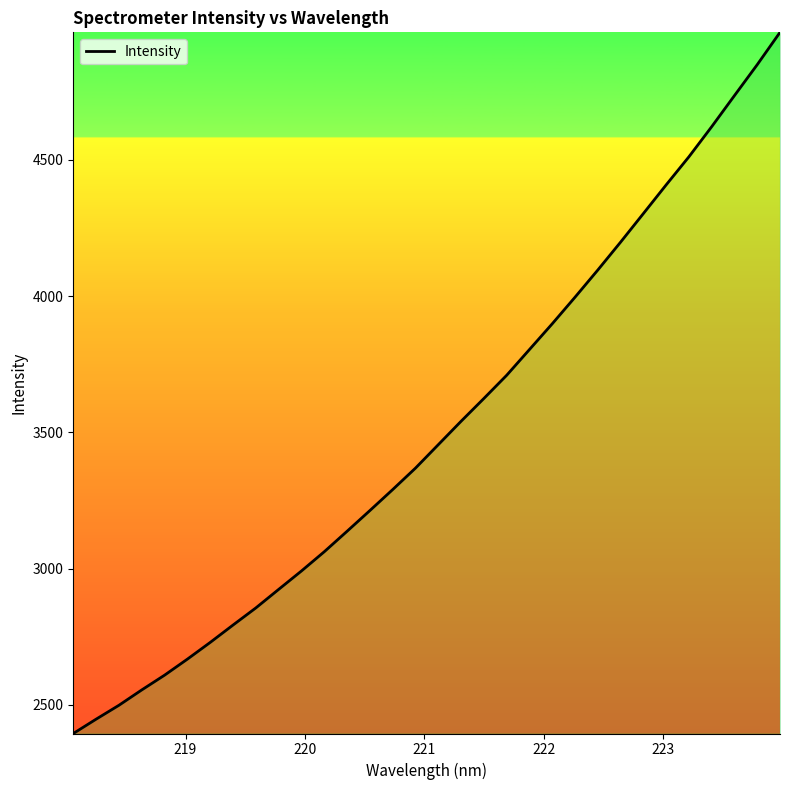

What is the smallest value displayed?

2395.2